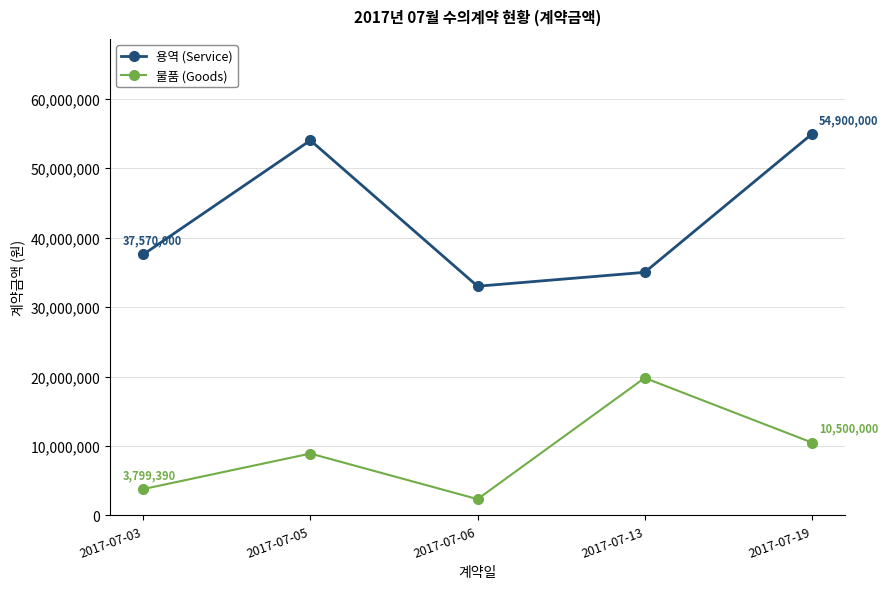

Where is 용역 (Service) nearest to the value 43950000?

2017-07-03